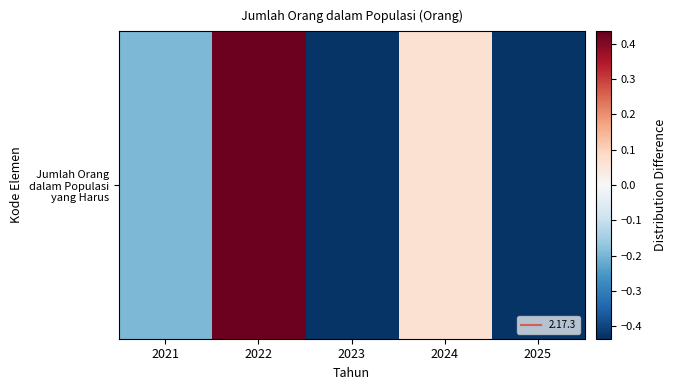

Is it true that the value at 2024 is 0.1?

False